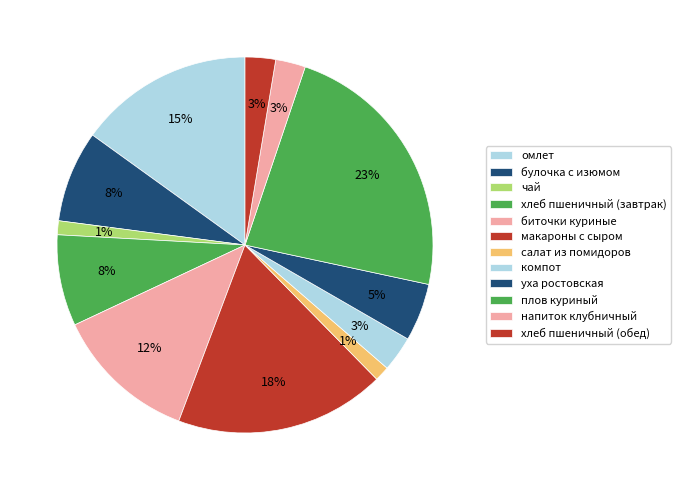

To the nearest percent, what percentage of the pie is салат из помидоров?

1%